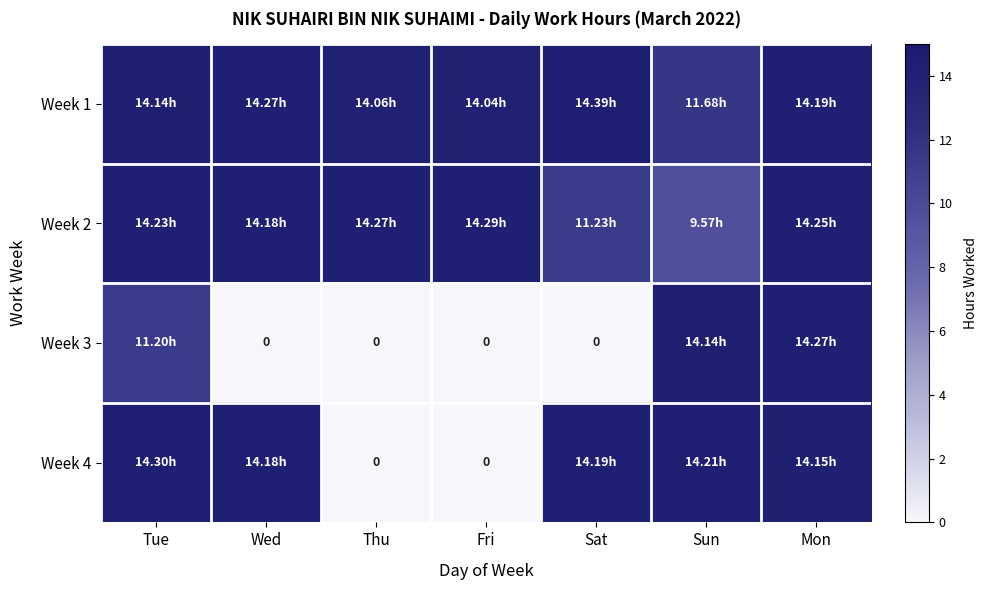

The value of Week 1 at Mon is 7.3. True or false?

False